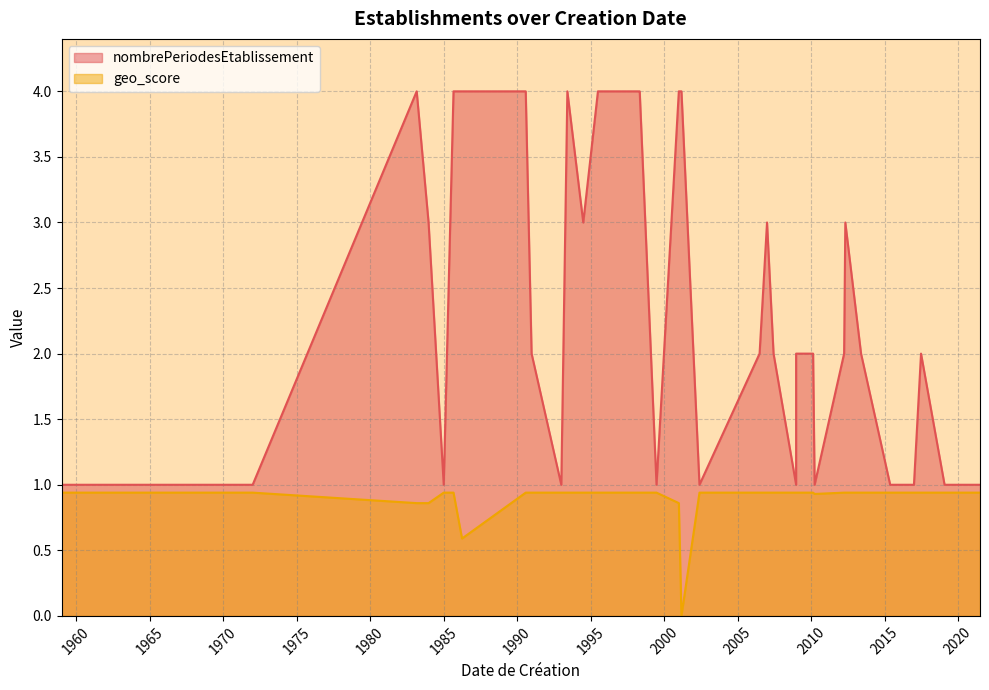

What is the maximum value for geo_score?

0.9